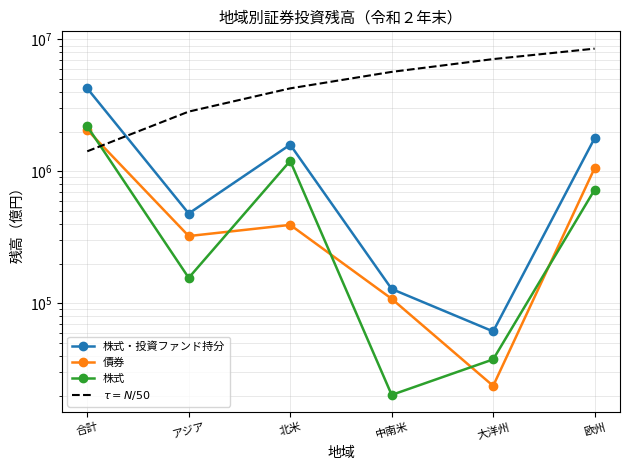

What is the highest value of the $\tau = N/50$ series?

8520444